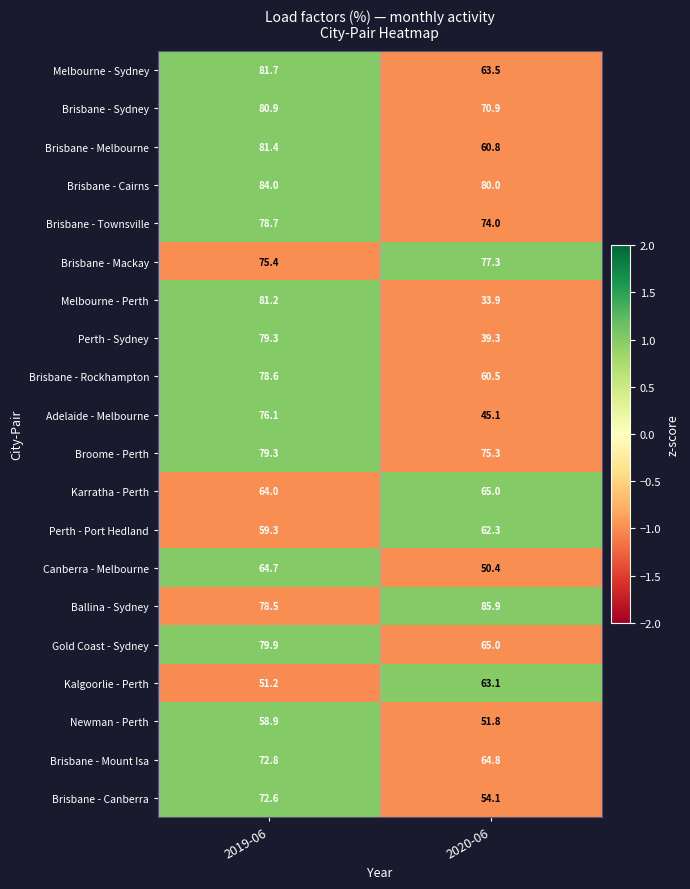

What is the smallest value displayed?

33.9